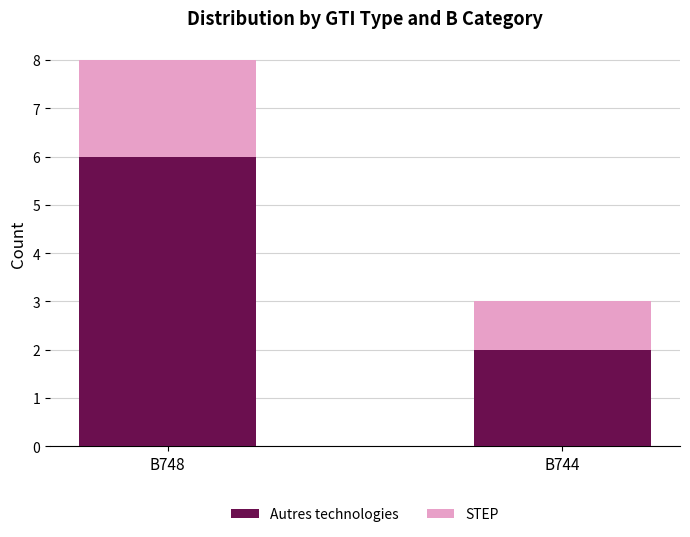

At which category is the sum across all series the highest?

B748